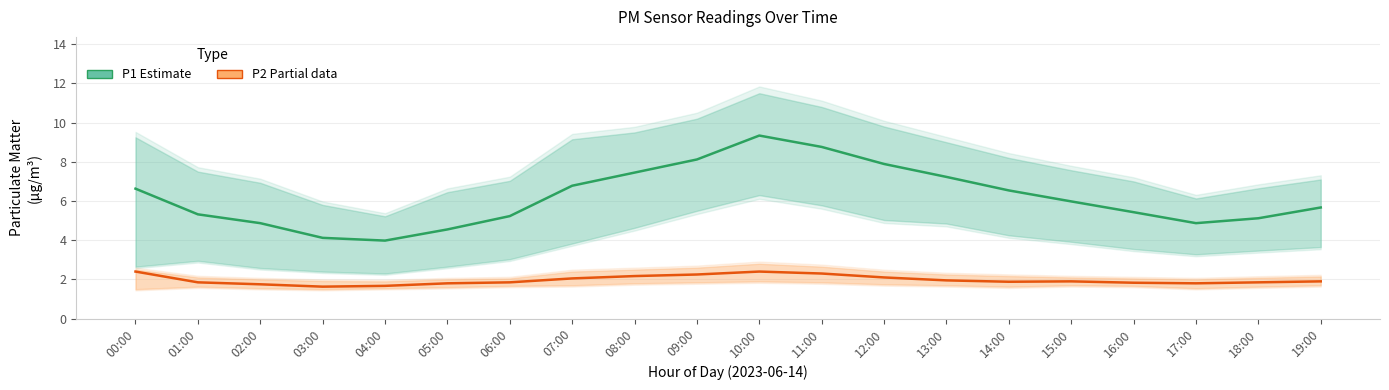

Rank the series by their average value, from lowest to highest.

P2 (Partial data), P1 (Estimate)